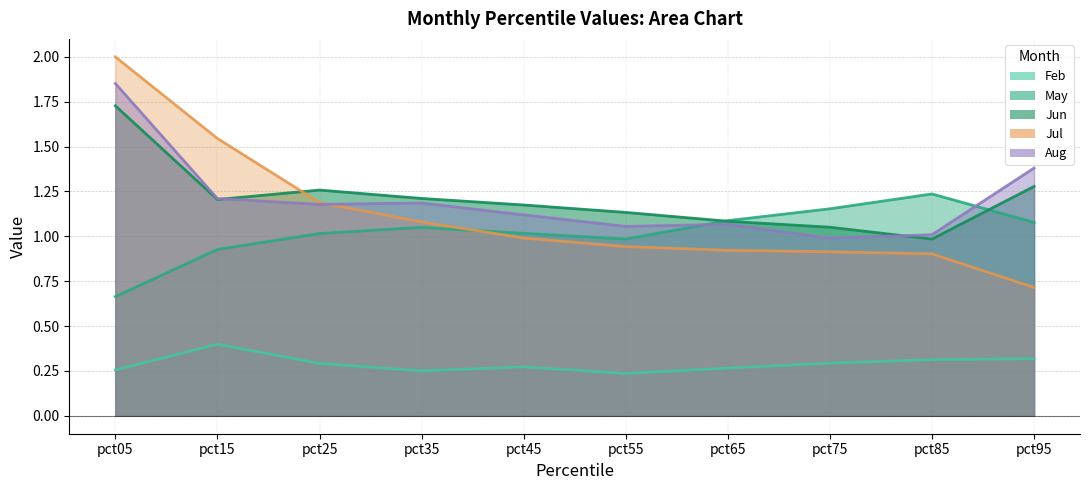

At which label is Jun closest to 1?

pct85